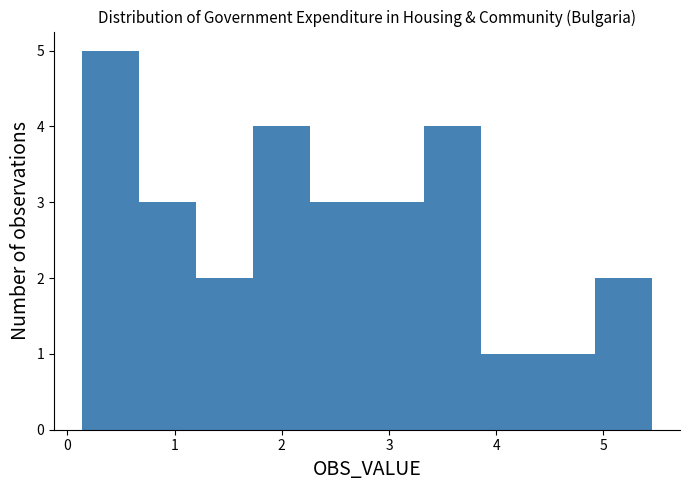

Over which range of the x-axis is the bar tallest?

0.1 to 0.7